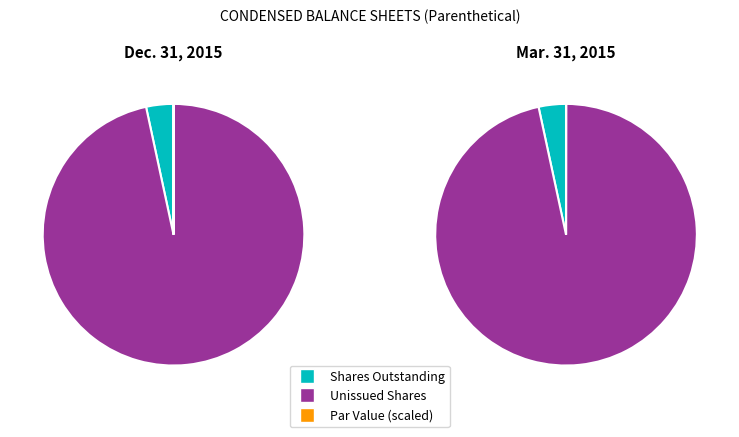

How many slices are in this pie chart?

4